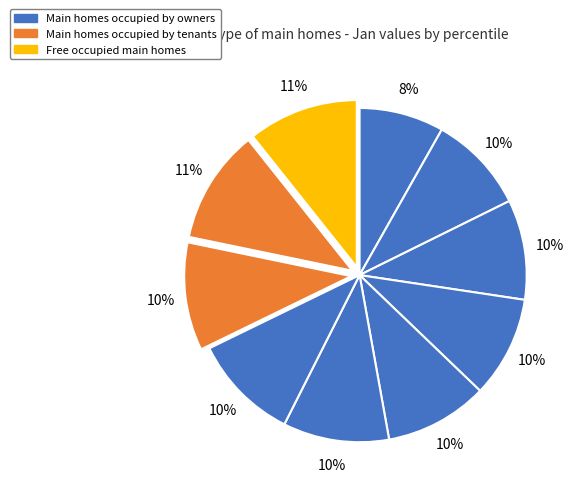

Is there any slice that represents more than half of the pie?

No